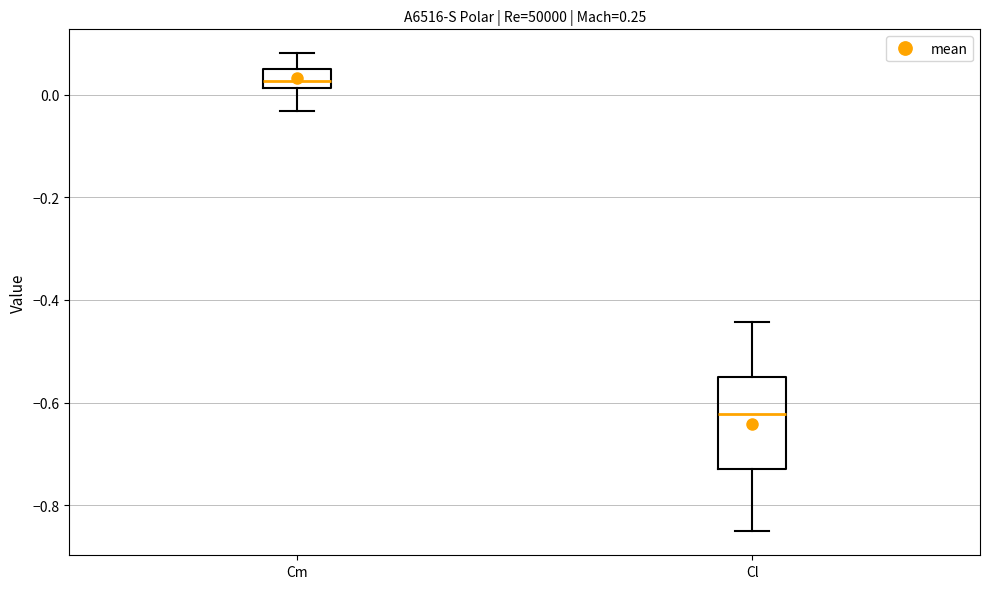

Reading left to right, transcribe this box plot: for each box, give where its median line is, the range the box spans, and where its two whiskers end, as read against the y-axis. The values are not printed on the chart, so give them approximately, as read against the axis.

Cm: median 0.02 (inside the box), box 0.02 to 0.06, whiskers -0.04 to 0.08
Cl: median -0.62, box -0.72 to -0.56, whiskers -0.86 to -0.44